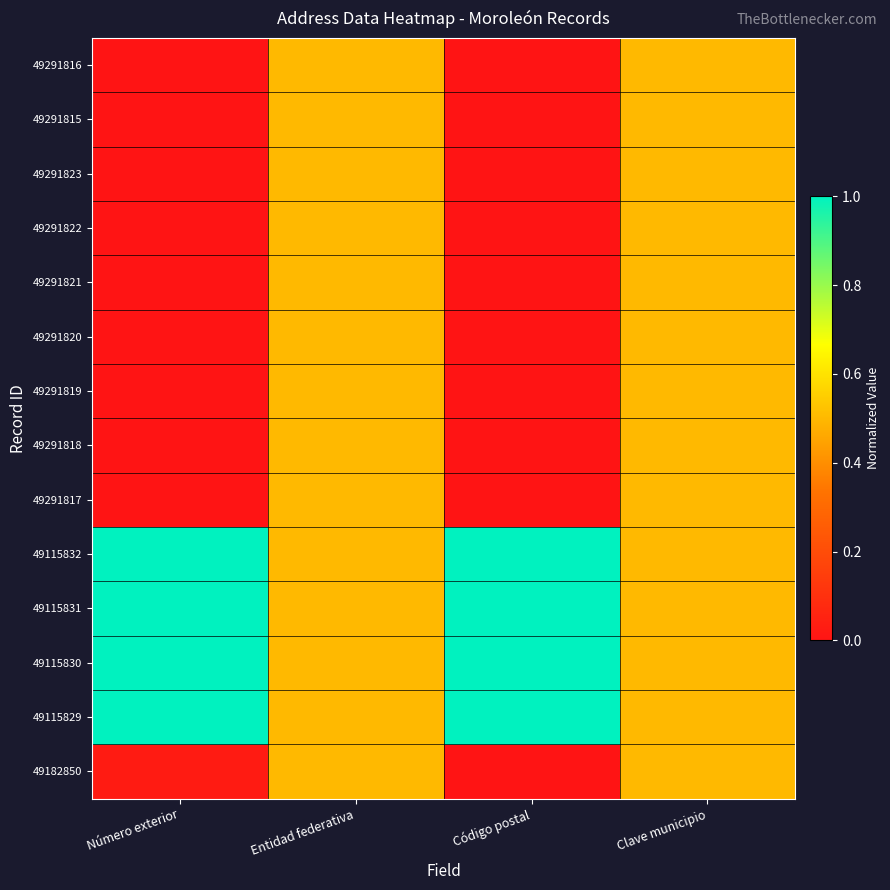

Reading left to right, list all the values displayed in this chart.

49291816: Número exterior=0.0	Entidad federativa=0.5	Código postal=0.0	Clave municipio=0.5
49291815: Número exterior=0.0	Entidad federativa=0.5	Código postal=0.0	Clave municipio=0.5
49291823: Número exterior=0.0	Entidad federativa=0.5	Código postal=0.0	Clave municipio=0.5
49291822: Número exterior=0.0	Entidad federativa=0.5	Código postal=0.0	Clave municipio=0.5
49291821: Número exterior=0.0	Entidad federativa=0.5	Código postal=0.0	Clave municipio=0.5
49291820: Número exterior=0.0	Entidad federativa=0.5	Código postal=0.0	Clave municipio=0.5
49291819: Número exterior=0.0	Entidad federativa=0.5	Código postal=0.0	Clave municipio=0.5
49291818: Número exterior=0.0	Entidad federativa=0.5	Código postal=0.0	Clave municipio=0.5
49291817: Número exterior=0.0	Entidad federativa=0.5	Código postal=0.0	Clave municipio=0.5
49115832: Número exterior=1.0	Entidad federativa=0.5	Código postal=1.0	Clave municipio=0.5
49115831: Número exterior=1.0	Entidad federativa=0.5	Código postal=1.0	Clave municipio=0.5
49115830: Número exterior=1.0	Entidad federativa=0.5	Código postal=1.0	Clave municipio=0.5
49115829: Número exterior=1.0	Entidad federativa=0.5	Código postal=1.0	Clave municipio=0.5
49182850: Número exterior=0.0	Entidad federativa=0.5	Código postal=0.0	Clave municipio=0.5